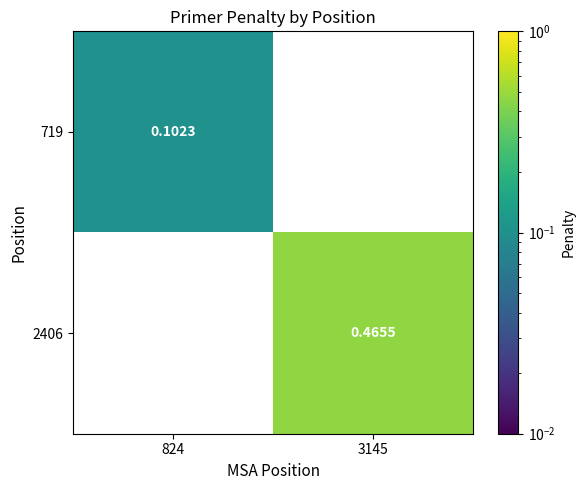

Which series has the largest range (max minus min)?

719